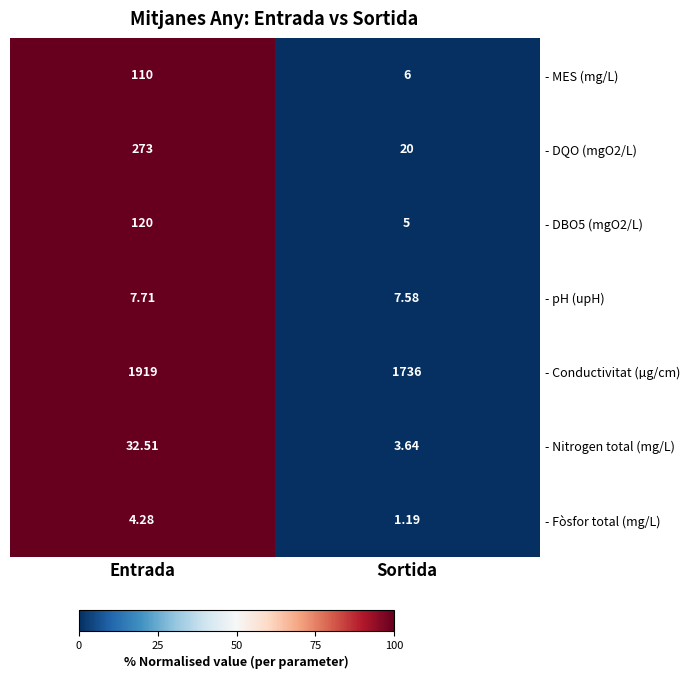

At which label is - DQO (mgO2/L) closest to 146?

Sortida